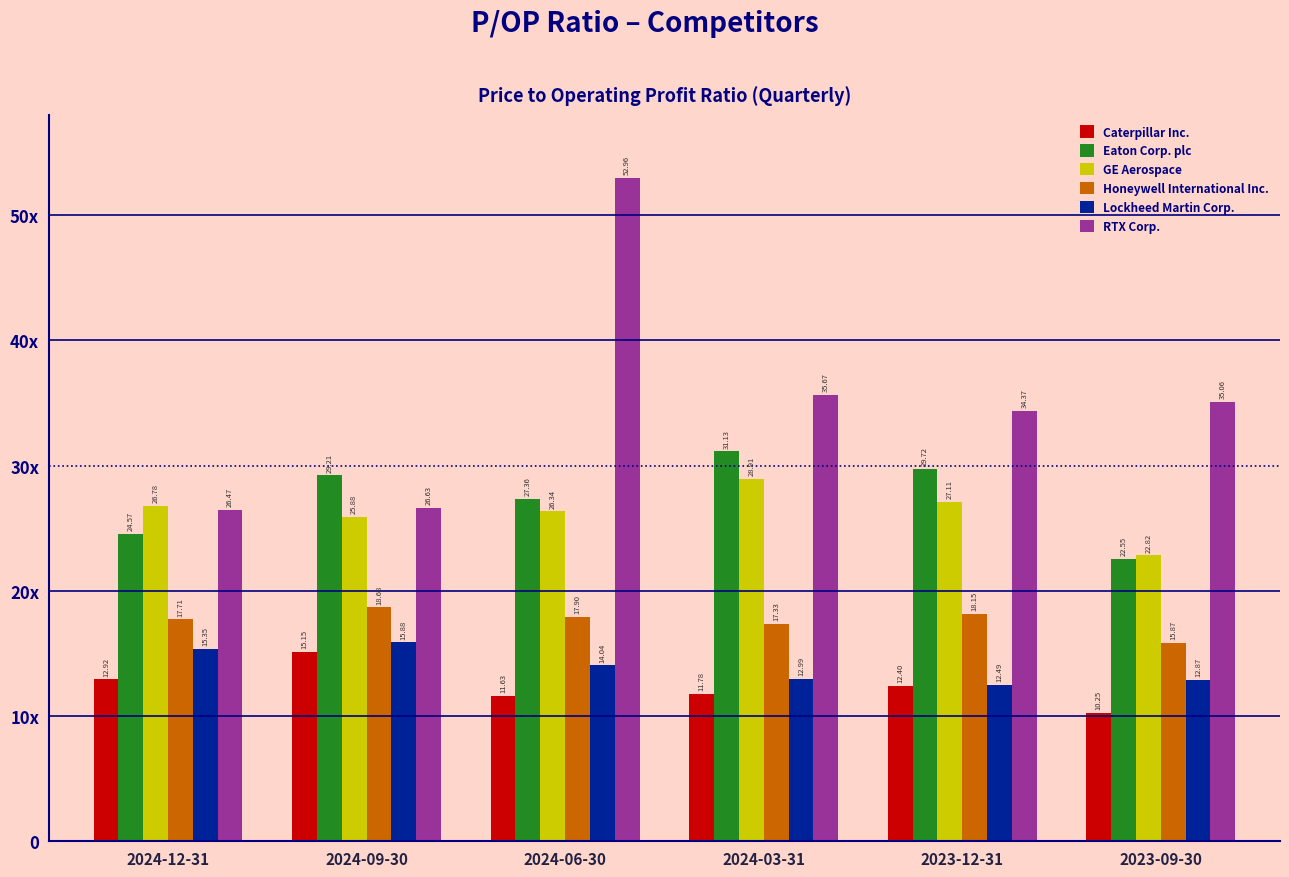

What are all the series names shown in the legend?

Caterpillar Inc., Eaton Corp. plc, GE Aerospace, Honeywell International Inc., Lockheed Martin Corp., RTX Corp.